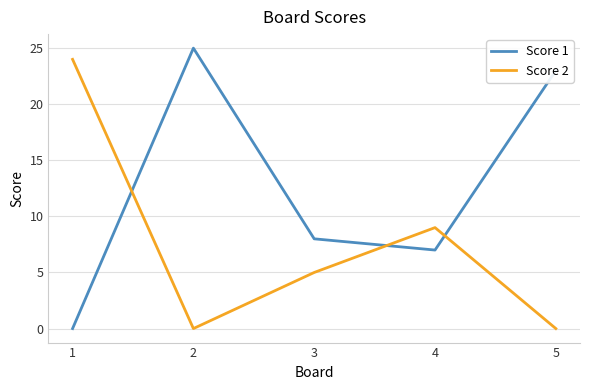

What is the sum of all Score 2 values?

38